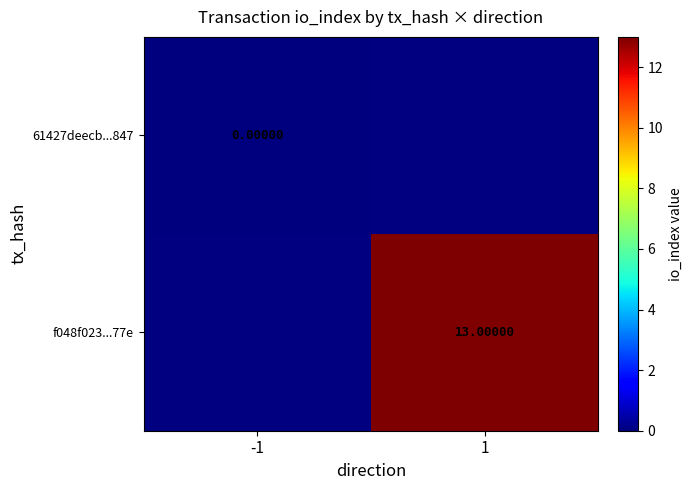

Is the value of 61427deecb...847 at -1 greater than the value of f048f023...77e at 1?

No